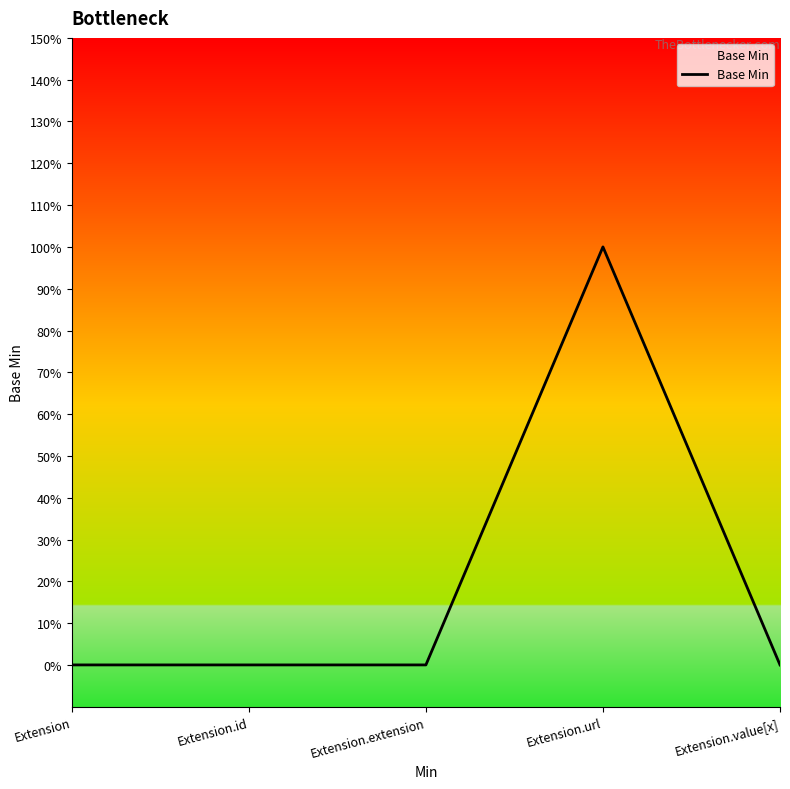

What is the sum of all values?

1